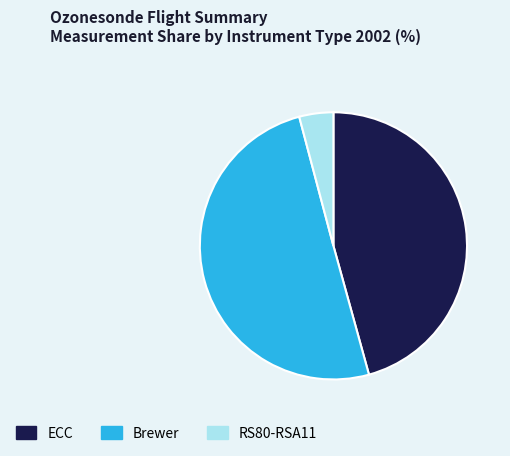

The ECC slice represents 36% of the pie. True or false?

False